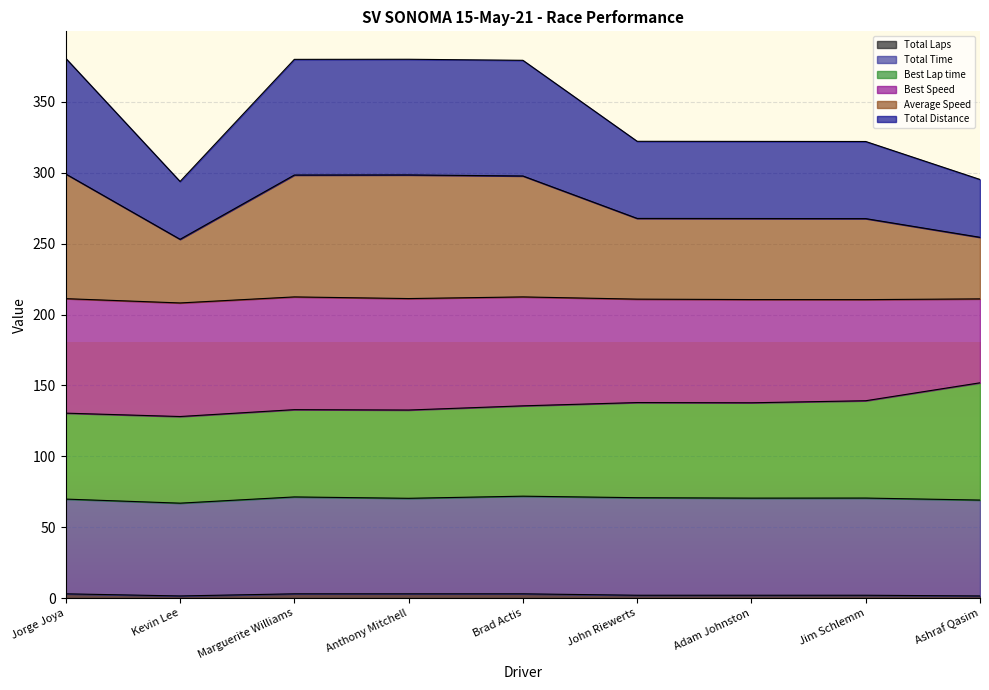

True or false: Total Laps has a value of 1.5 at Jorge Joya.

False